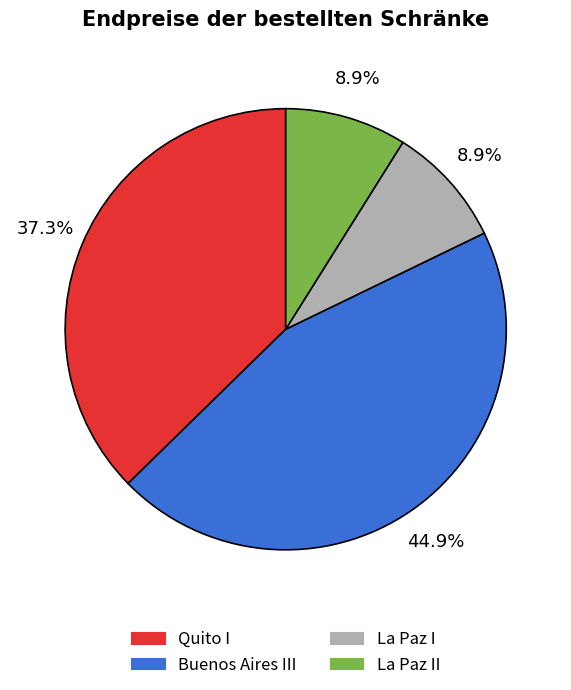

Count the number of slices in the pie.

4